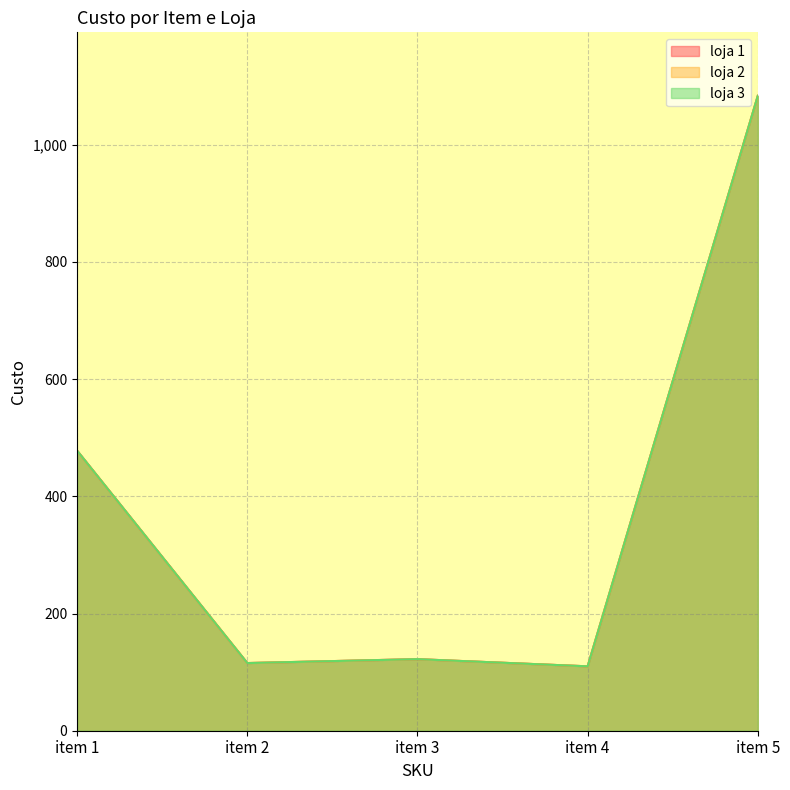

Which series has the largest total across all categories?

loja 1